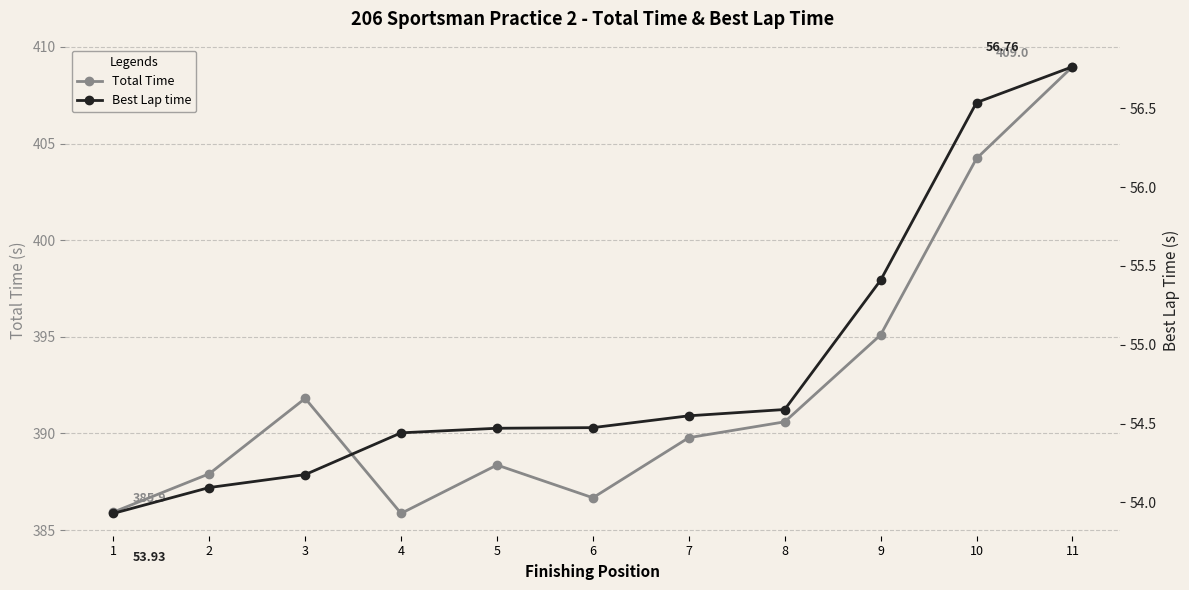

Which series changed the most between 1 and 8?

Total Time